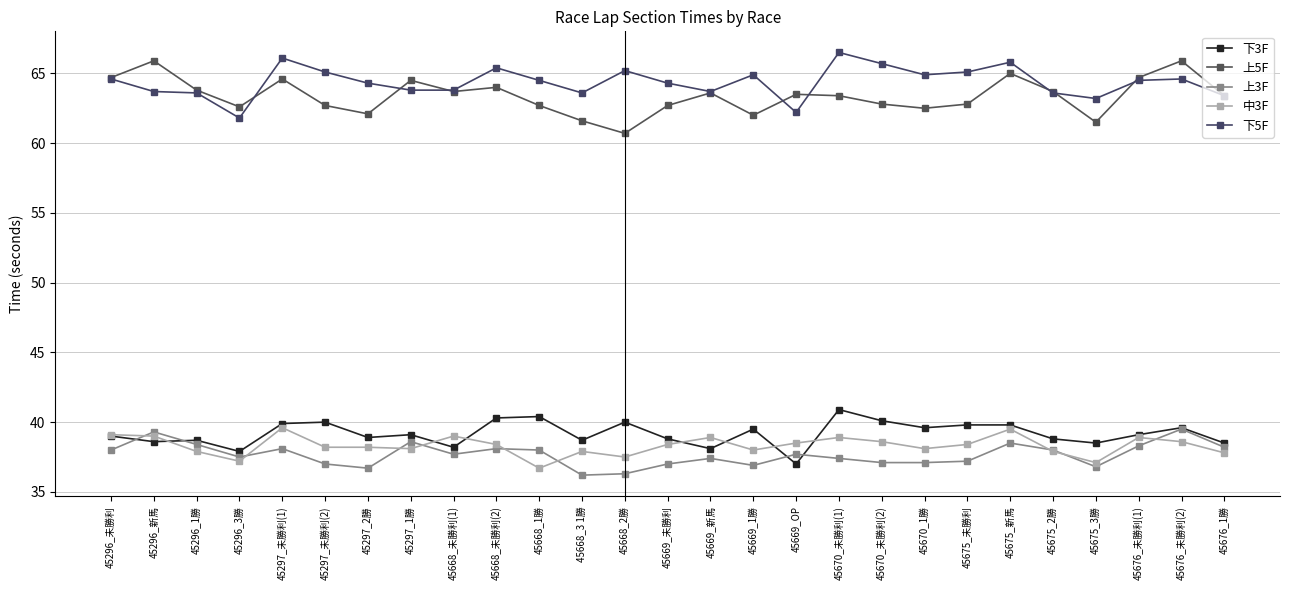

How many interior local peaks does the 上3F series have?

8